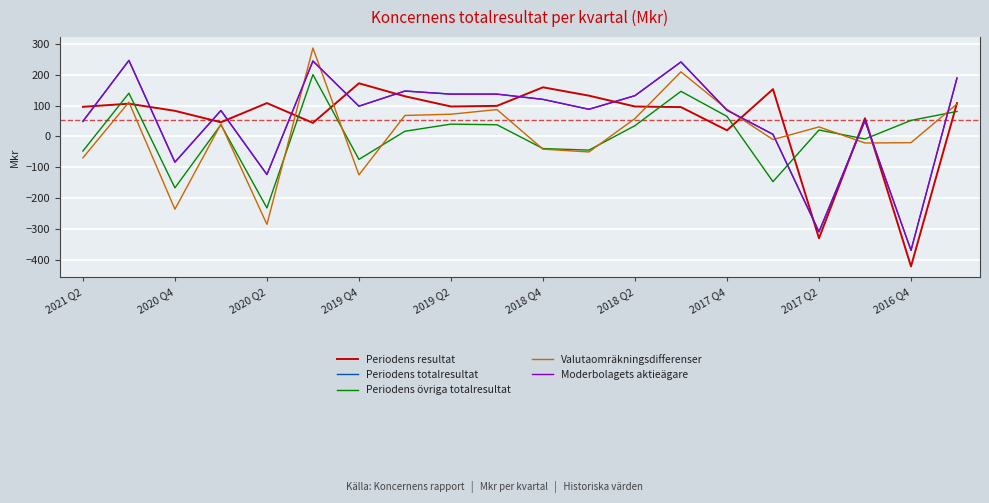

Which series has the widest spread of values?

Periodens totalresultat